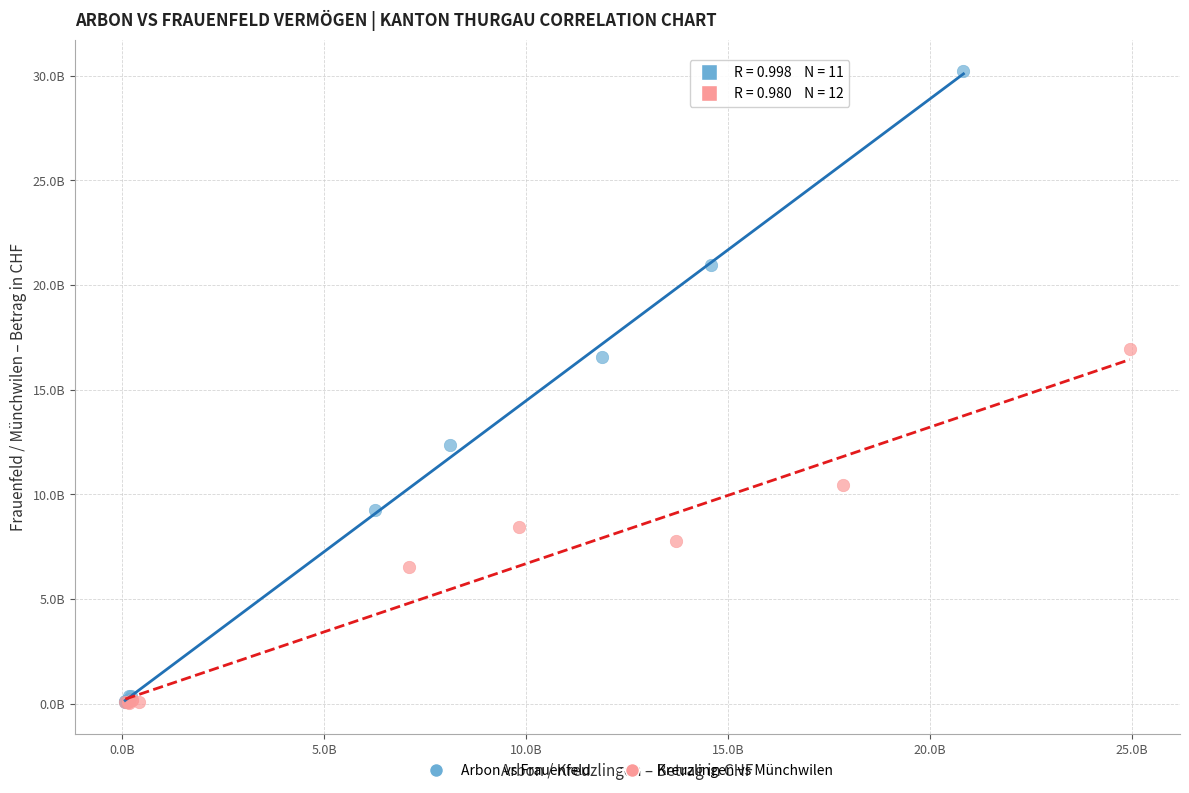

Which series has the largest Y range (max minus min)?

Arbon vs Frauenfeld